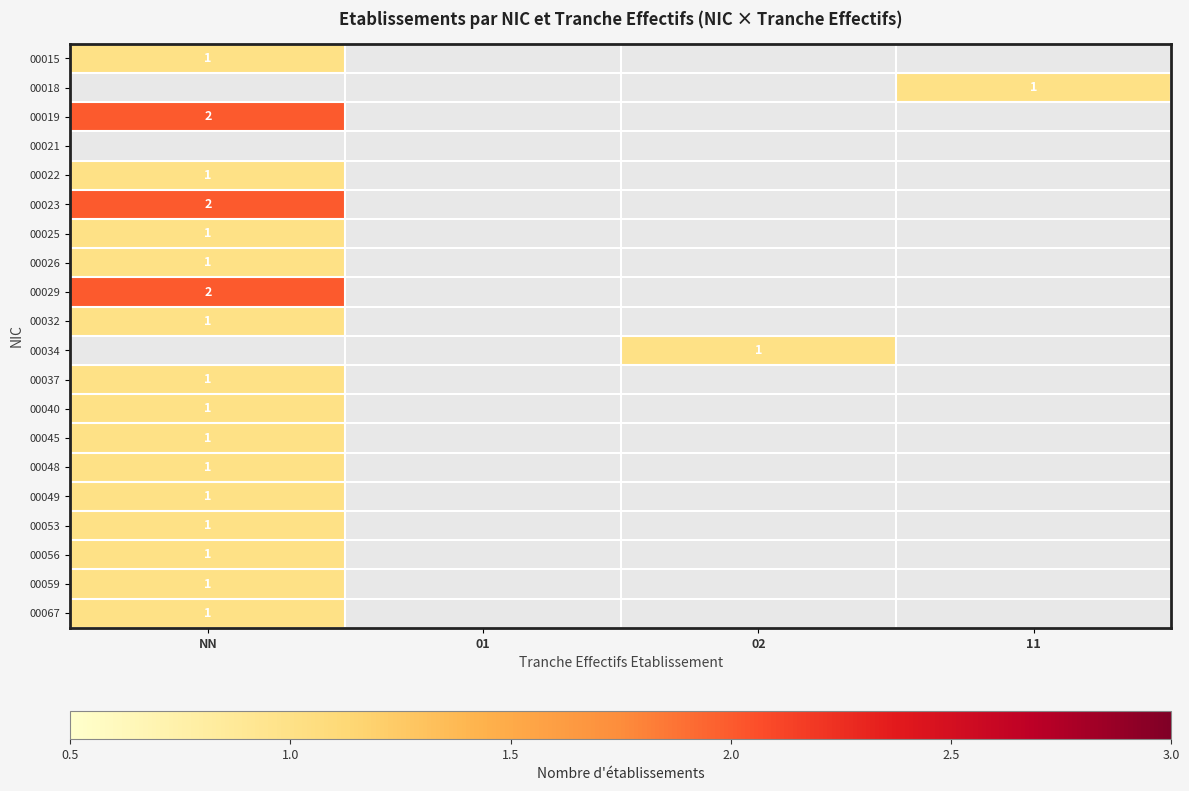

At which category does the chart reach its minimum across all series?

NN